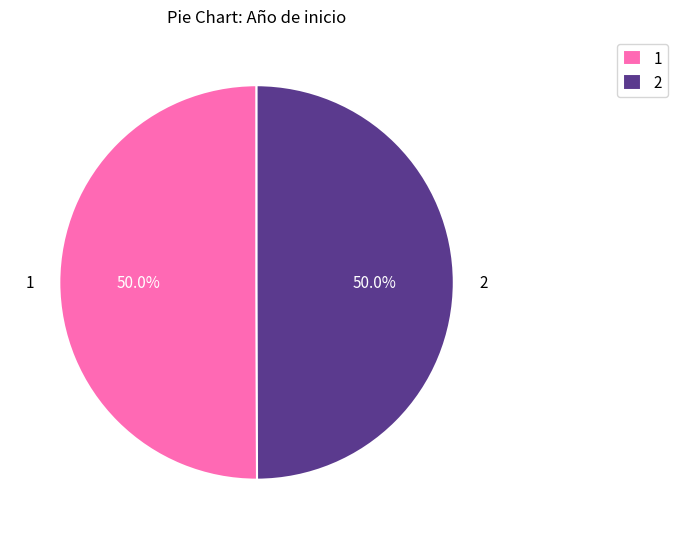

What is the ratio of the value at 2 to the value at 1?

1.0